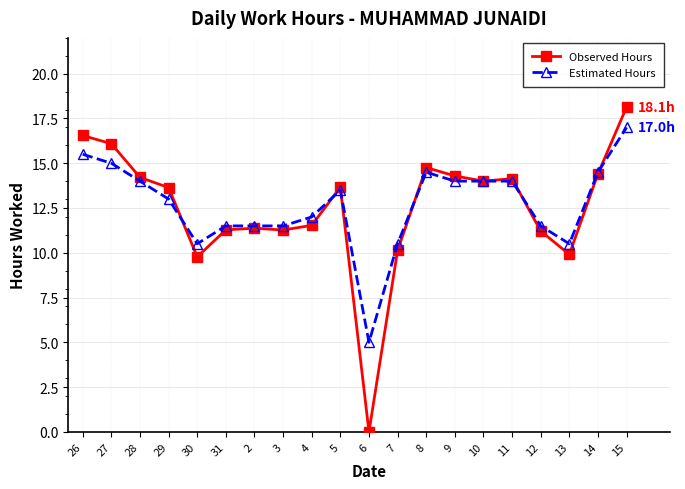

What is the spread (max minus min) of values at 27?

1.1